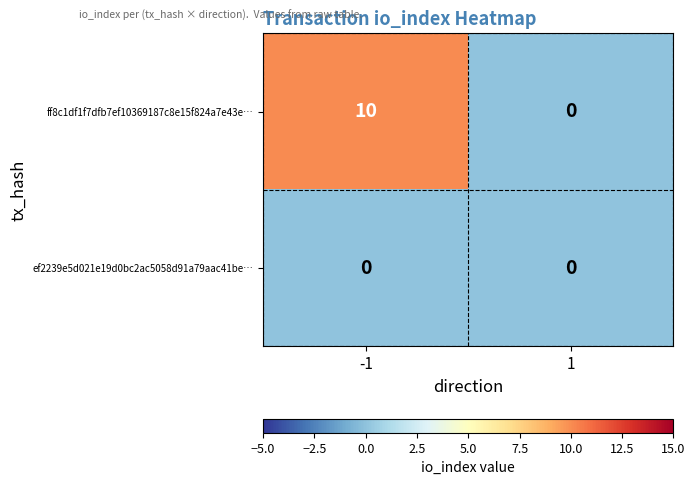

At which category does the chart reach its peak across all series?

-1